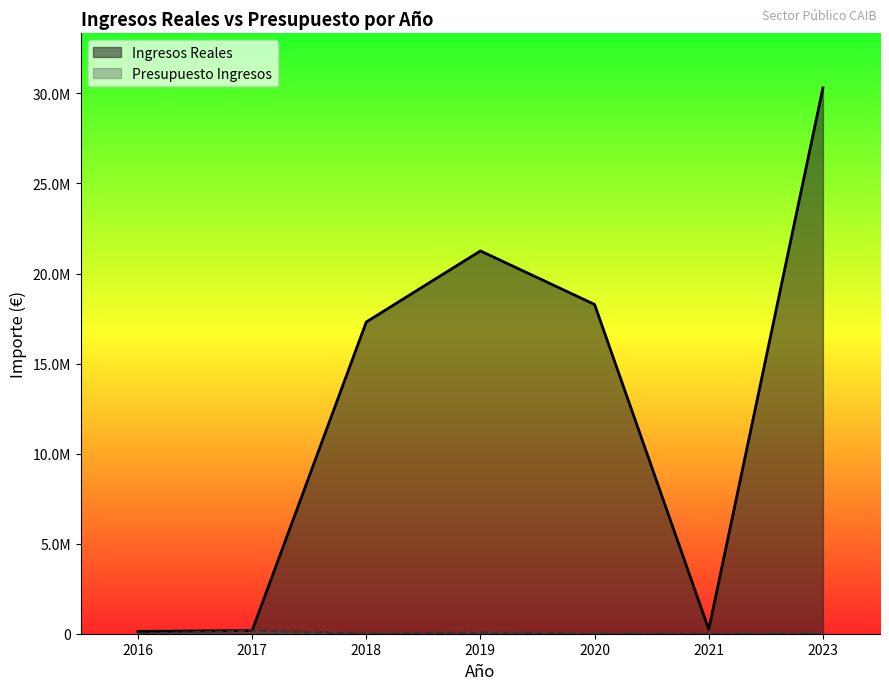

Which series has the widest spread of values?

Ingresos Reales